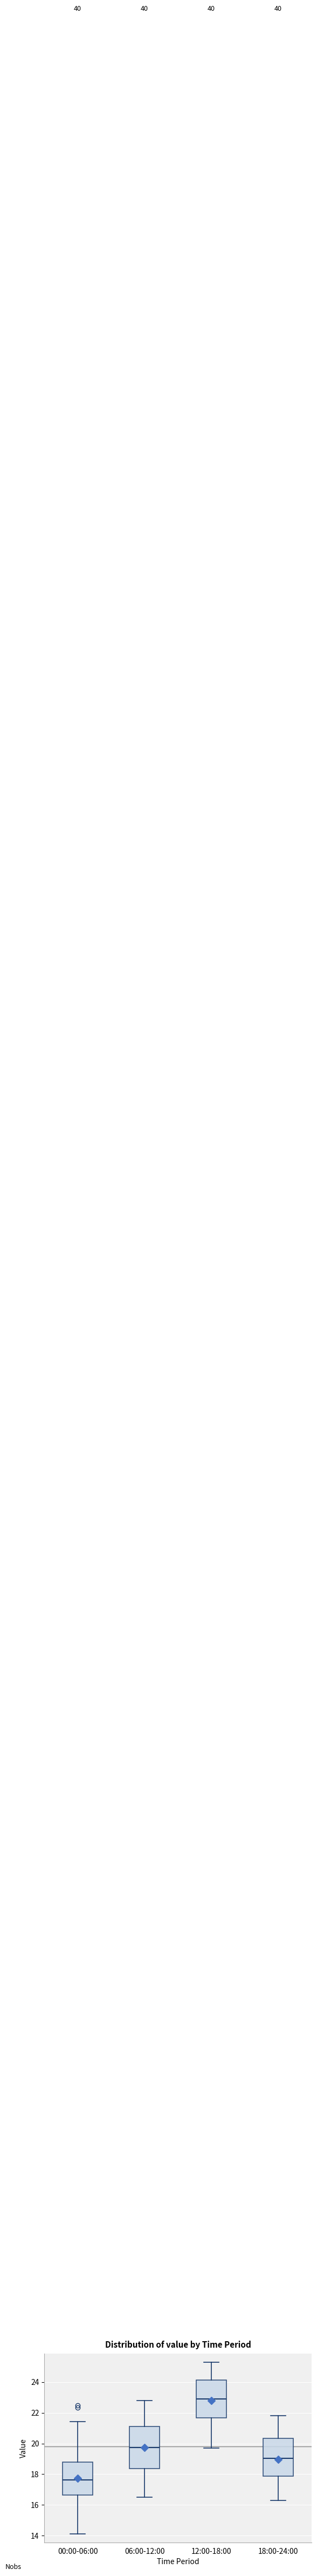

Comparing the boxes themselves (not the whiskers), which one is the tallest?

06:00-12:00